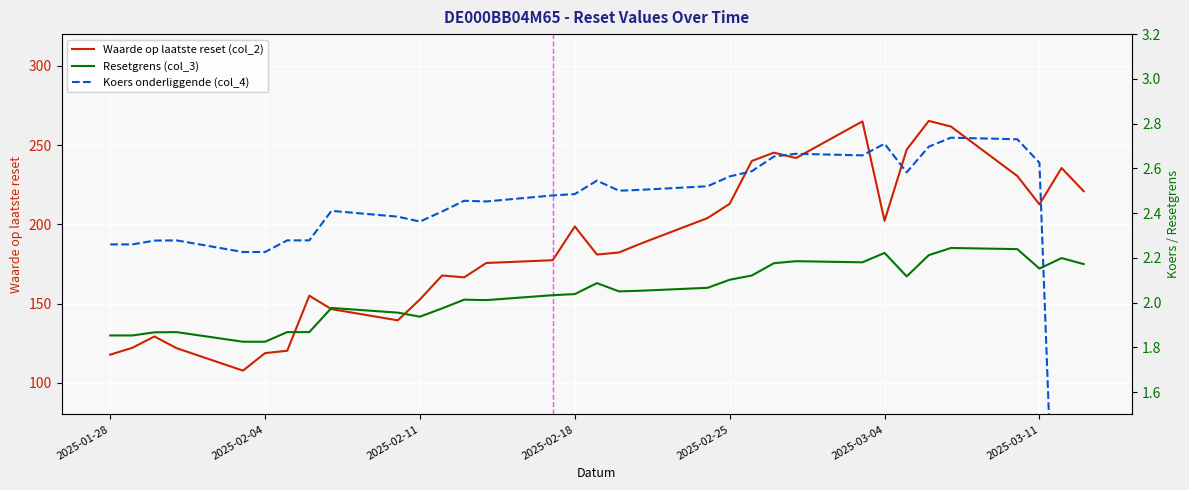

What is the highest value of the Waarde op laatste reset (col_2) series?

265.2